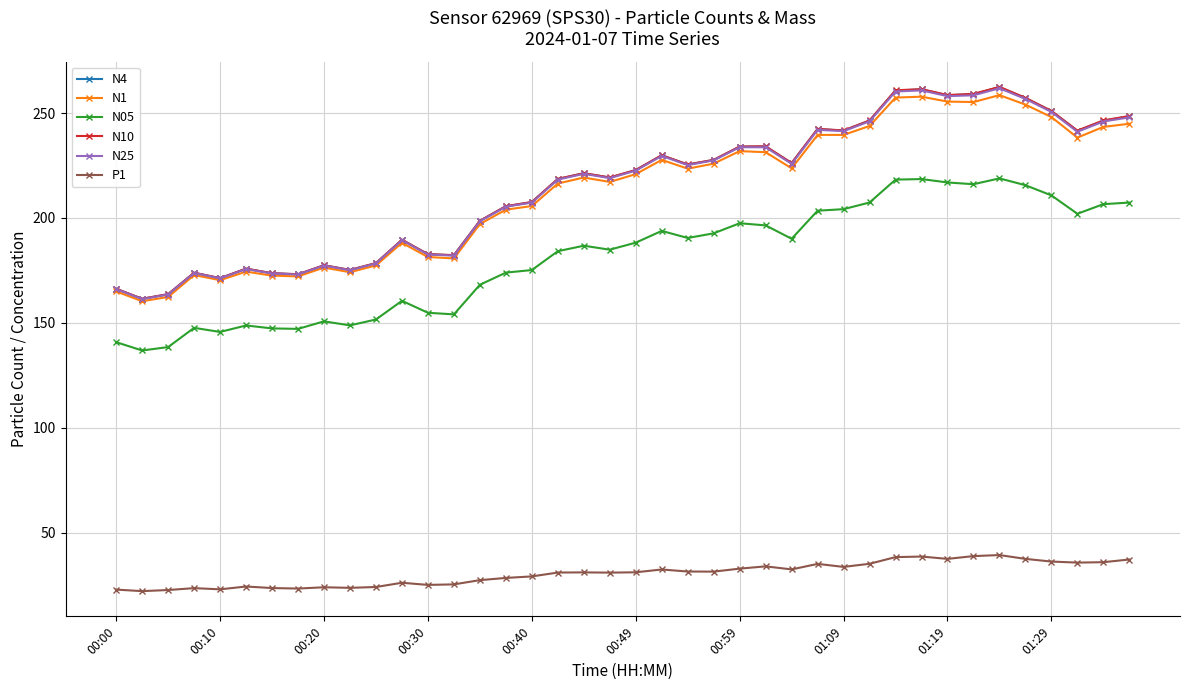

True or false: N4 and N25 cross at least once.

False